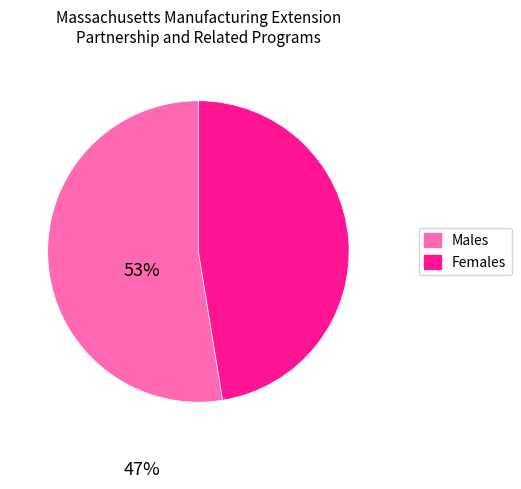

Is there a majority slice in this chart?

Yes